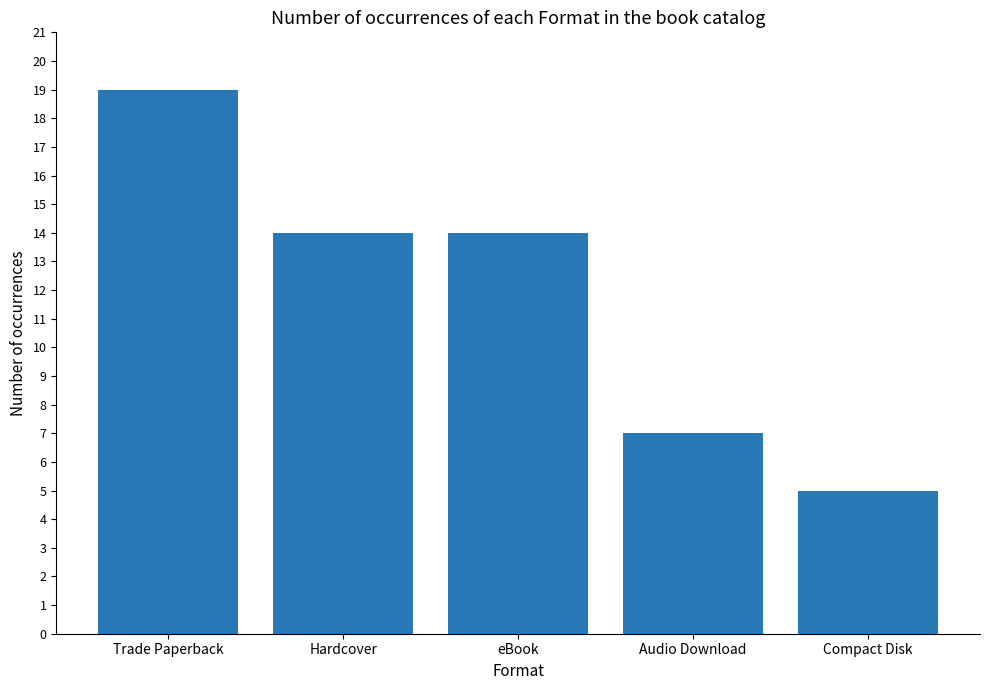

Which category has the highest value across all series?

Trade Paperback